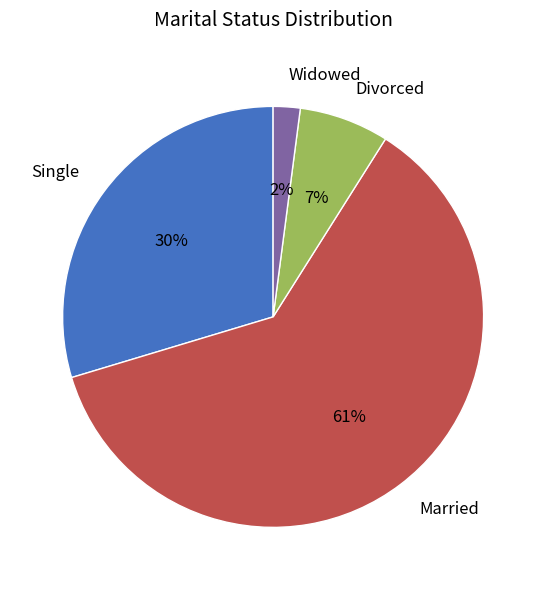

To the nearest percent, what is the difference between the Widowed and Divorced slice percentages?

5%